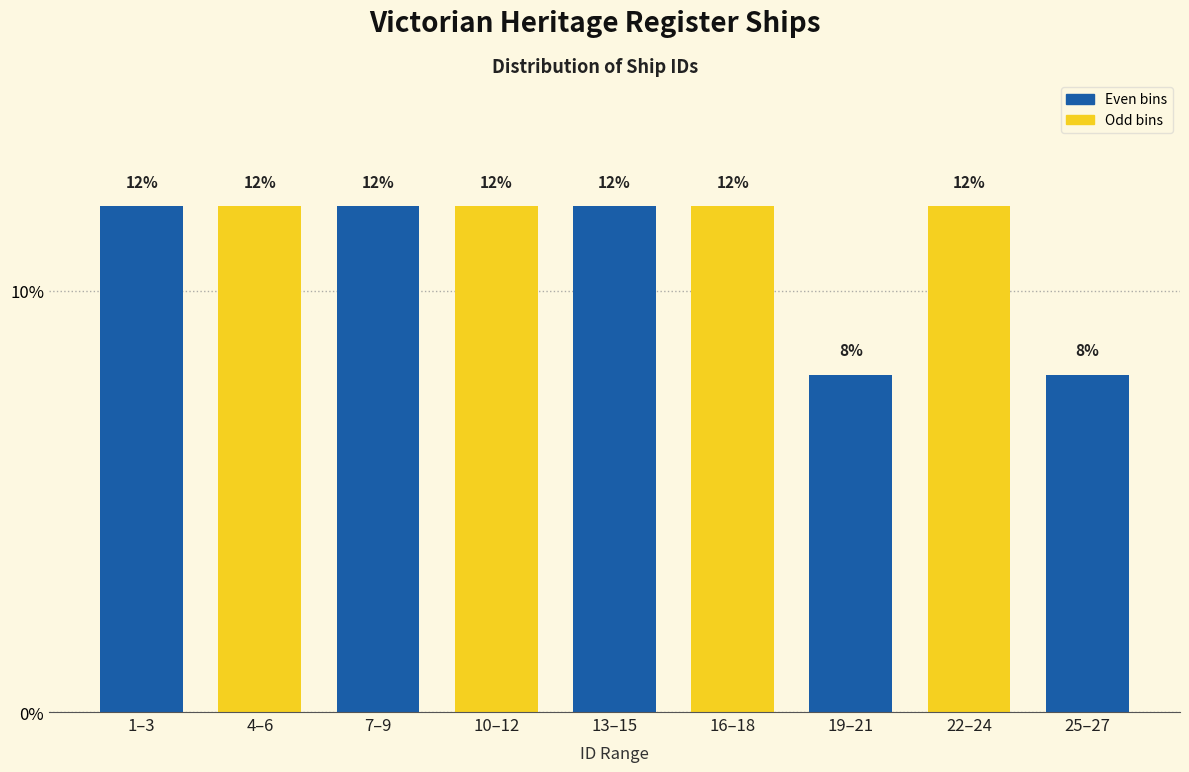

Reading left to right, what are all the values shown in this chart?

12	12	12	12	12	12	8	12	8